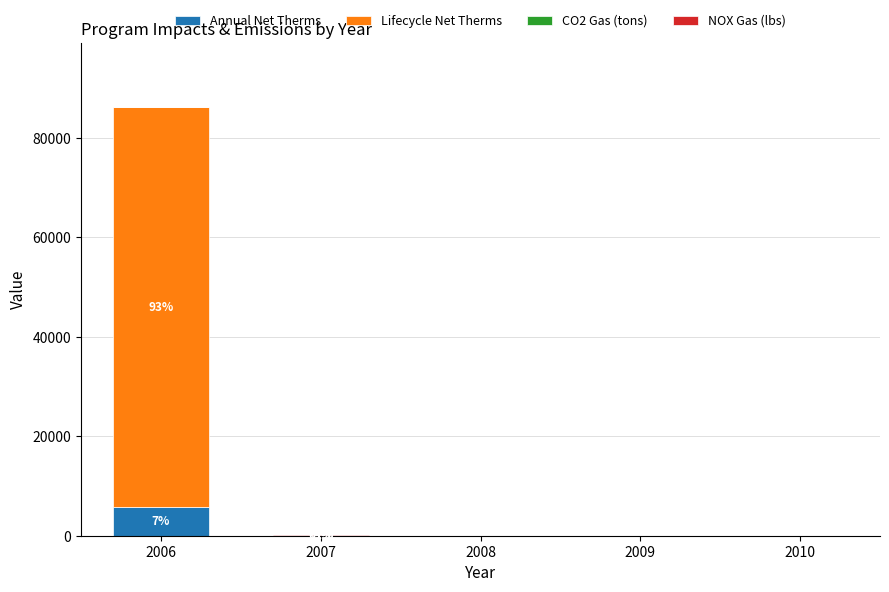

What is the maximum value for Annual Net Therms?

5746.1